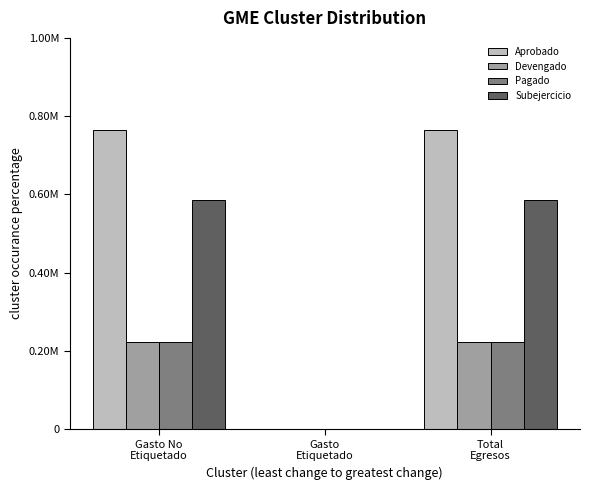

At which label does Pagado reach its minimum?

Gasto
Etiquetado